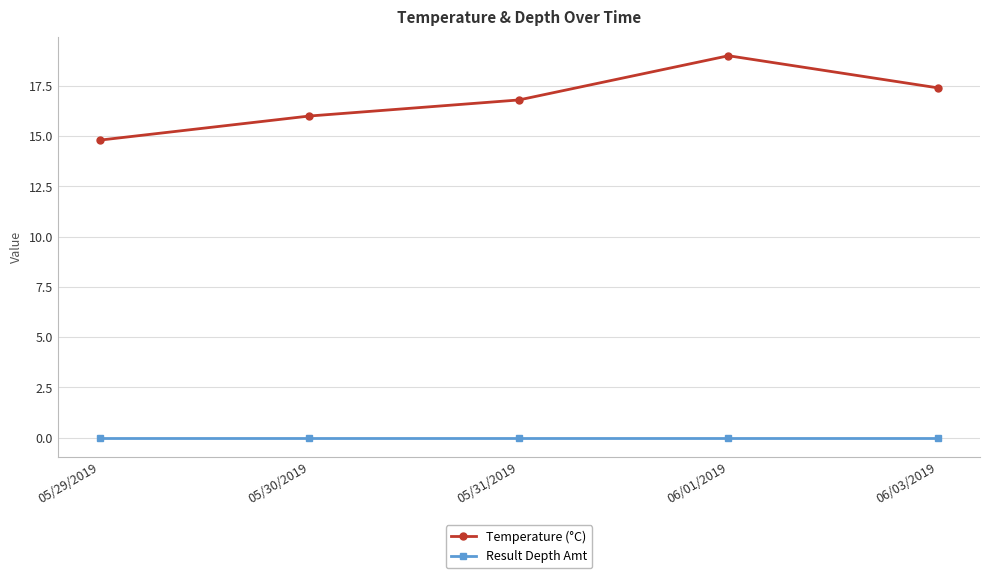

Reading left to right, what are all the values shown in this chart?

Temperature (°C): 05/29/2019=14.8	05/30/2019=16.0	05/31/2019=16.8	06/01/2019=19.0	06/03/2019=17.4
Result Depth Amt: 05/29/2019=0.0	05/30/2019=0.0	05/31/2019=0.0	06/01/2019=0.0	06/03/2019=0.0